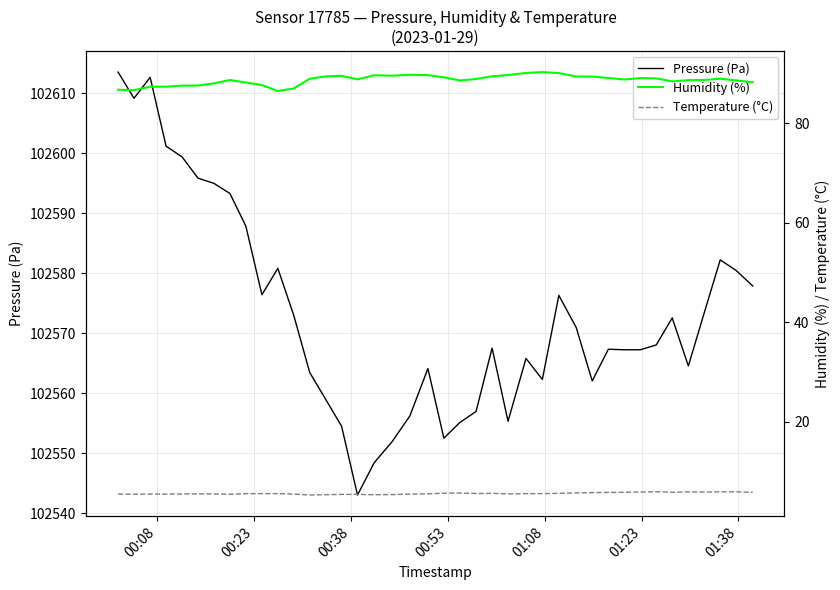

True or false: Temperature (°C) and Pressure (Pa) cross at least once.

False